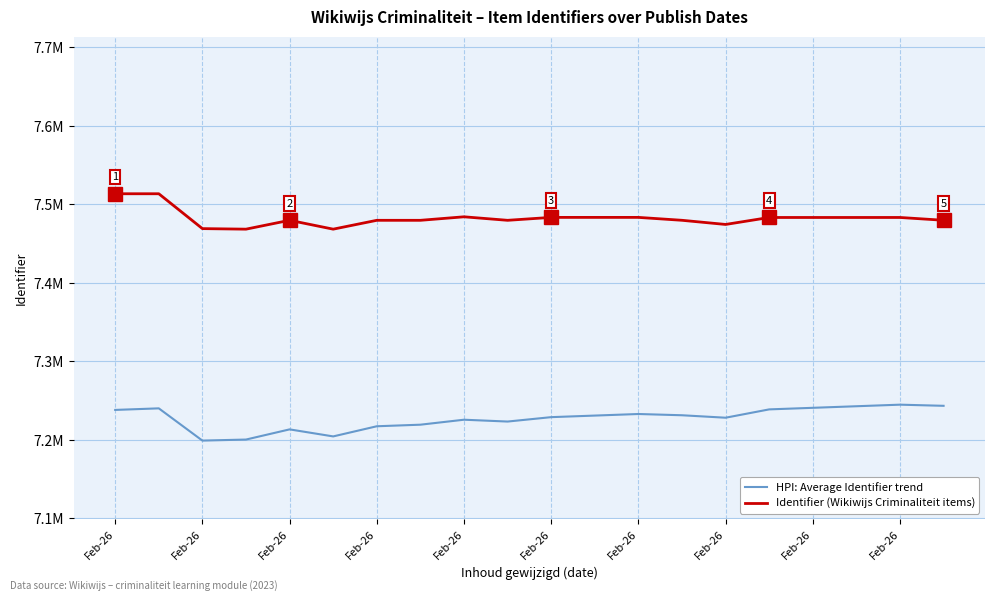

At which label does HPI: Average Identifier trend reach its minimum?

Feb-26